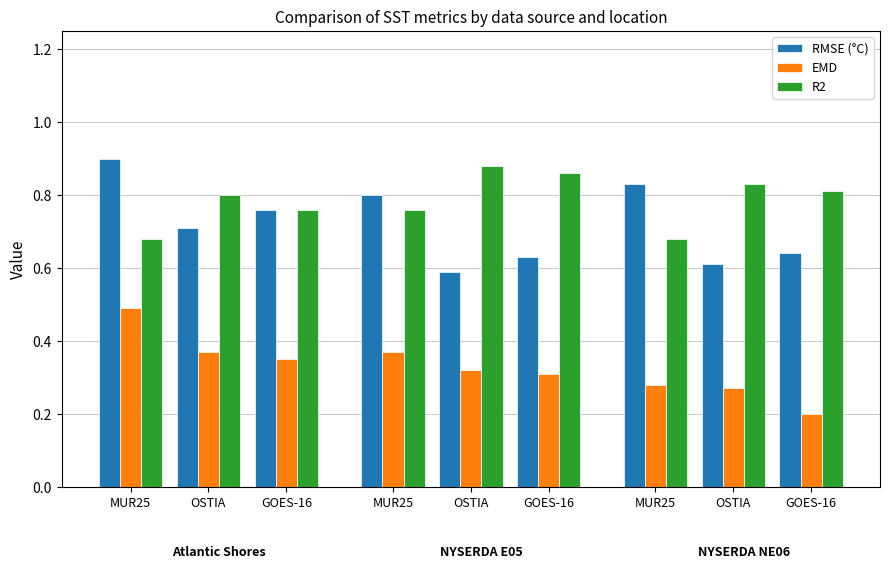

How many data points does each series have?

9